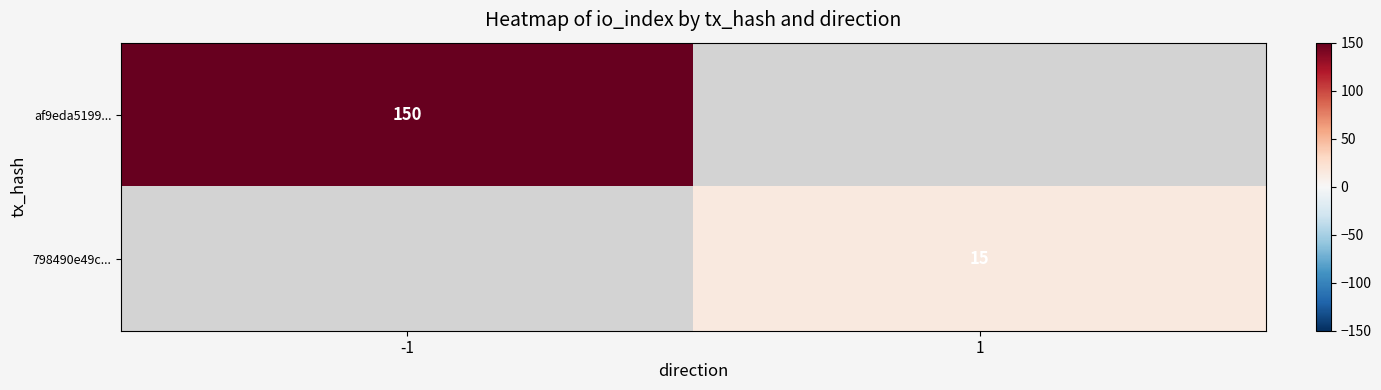

The value of af9eda5199... at -1 is 45. True or false?

False